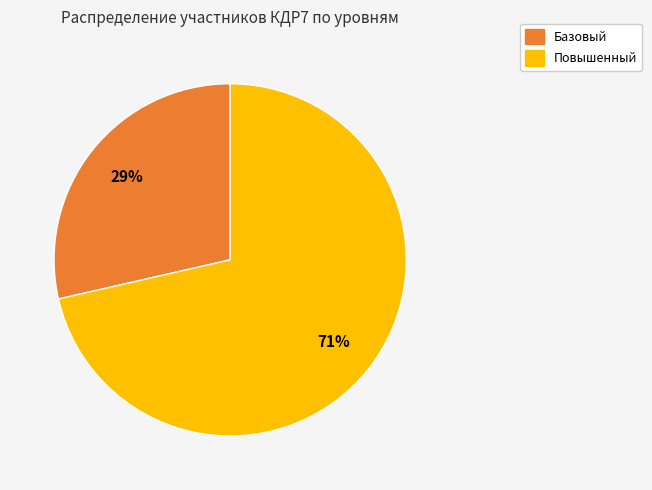

To the nearest percent, what is the average slice percentage?

50%